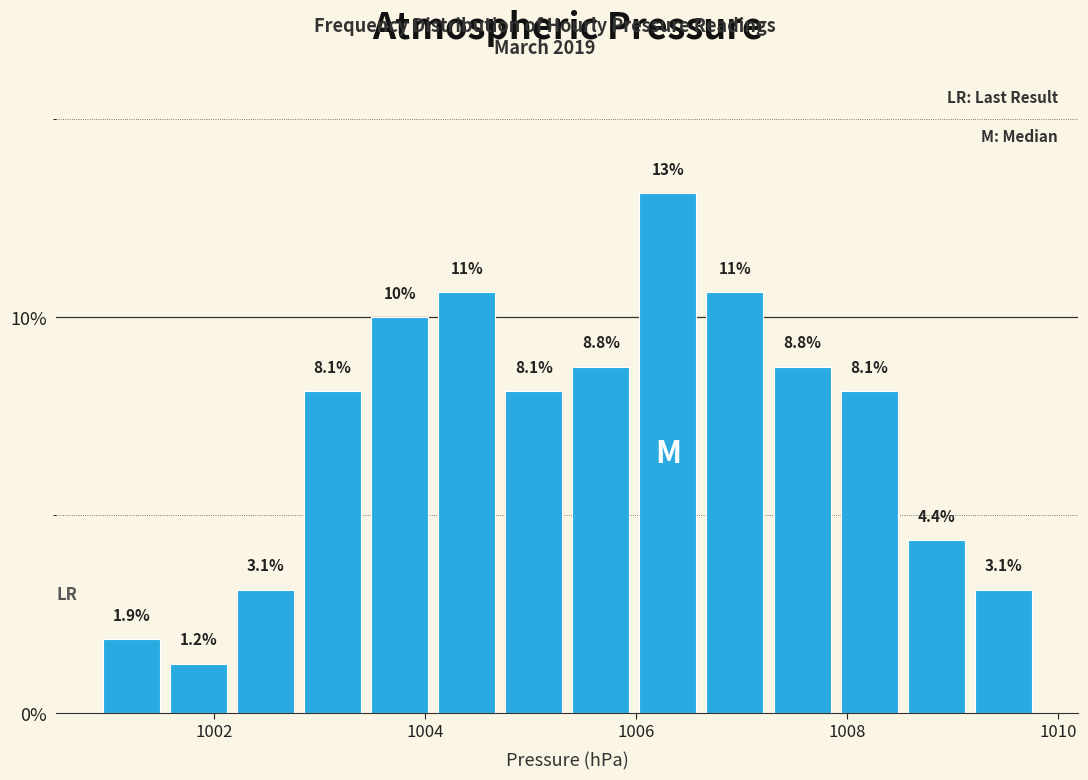

Read against the x-axis, roughly where is the centre of the tallest bar?

1006.4